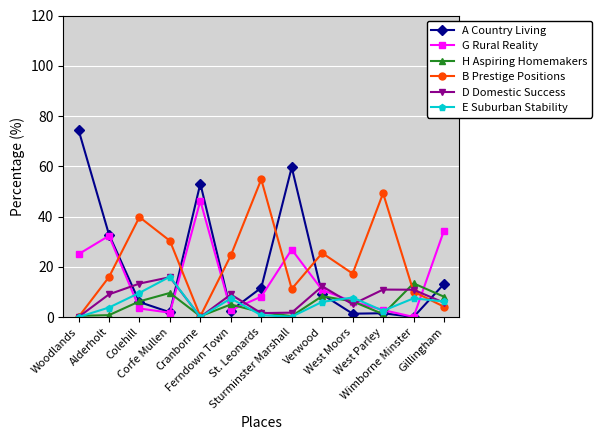

At which label does B Prestige Positions reach its peak?

St. Leonards